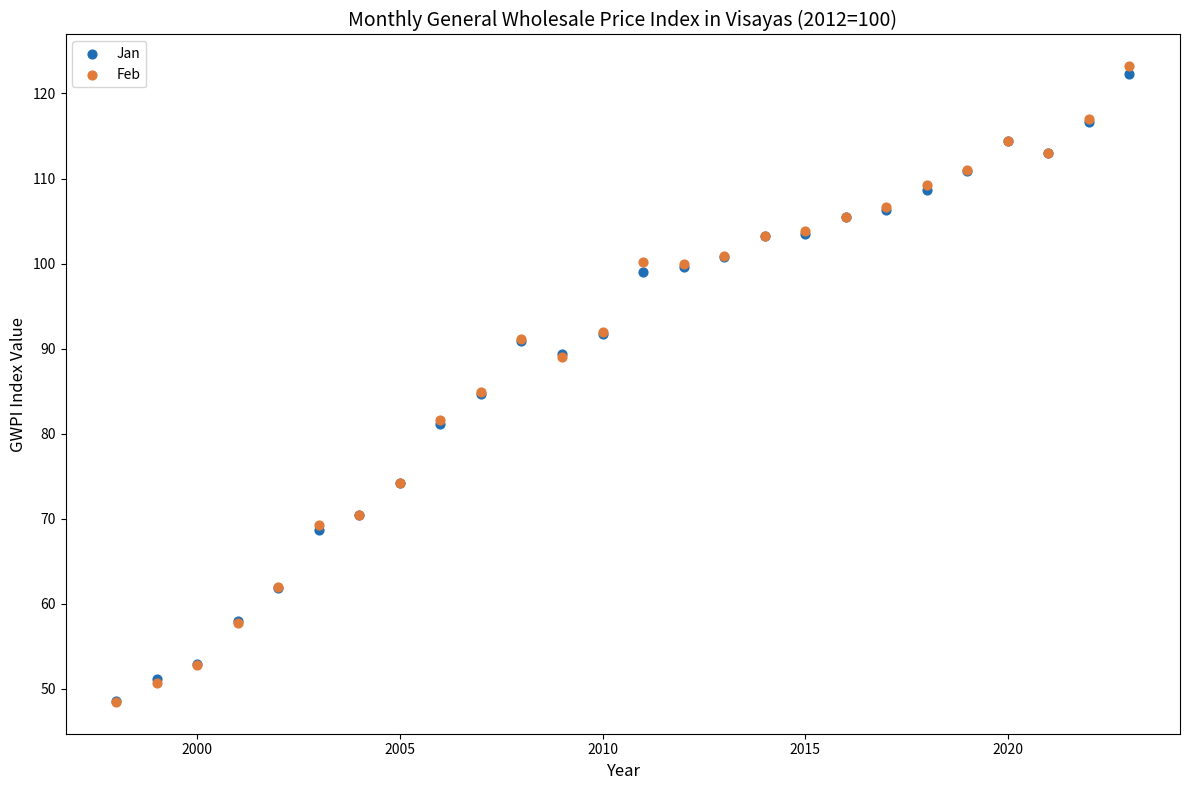

Which series has the largest Y range (max minus min)?

Feb